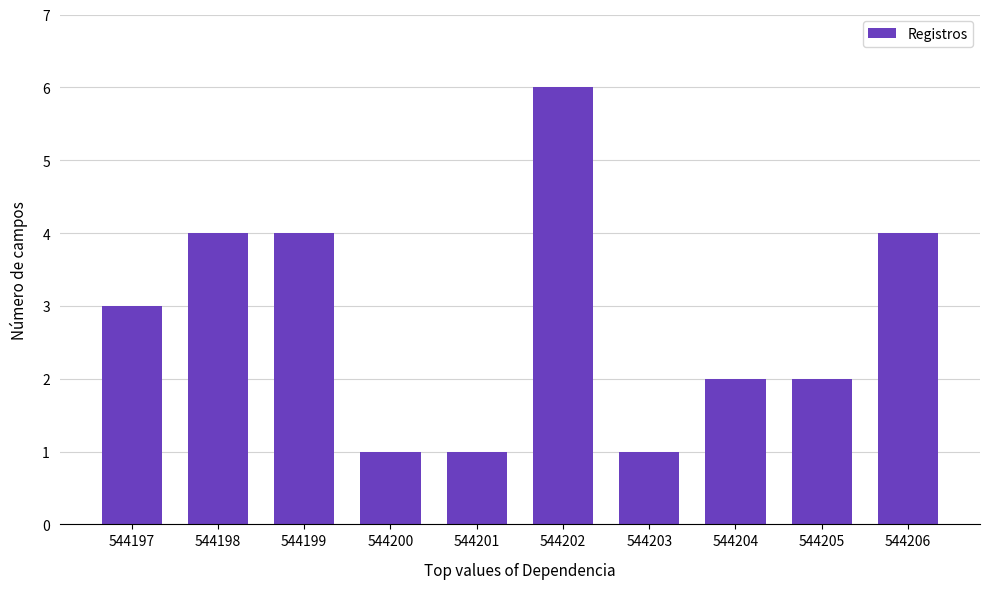

The value at 544205 is 1. True or false?

False